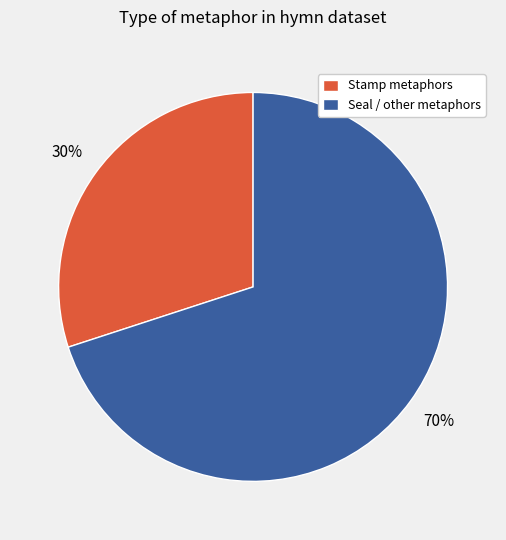

Is the sum of Stamp metaphors and Seal / other metaphors greater than half?

Yes